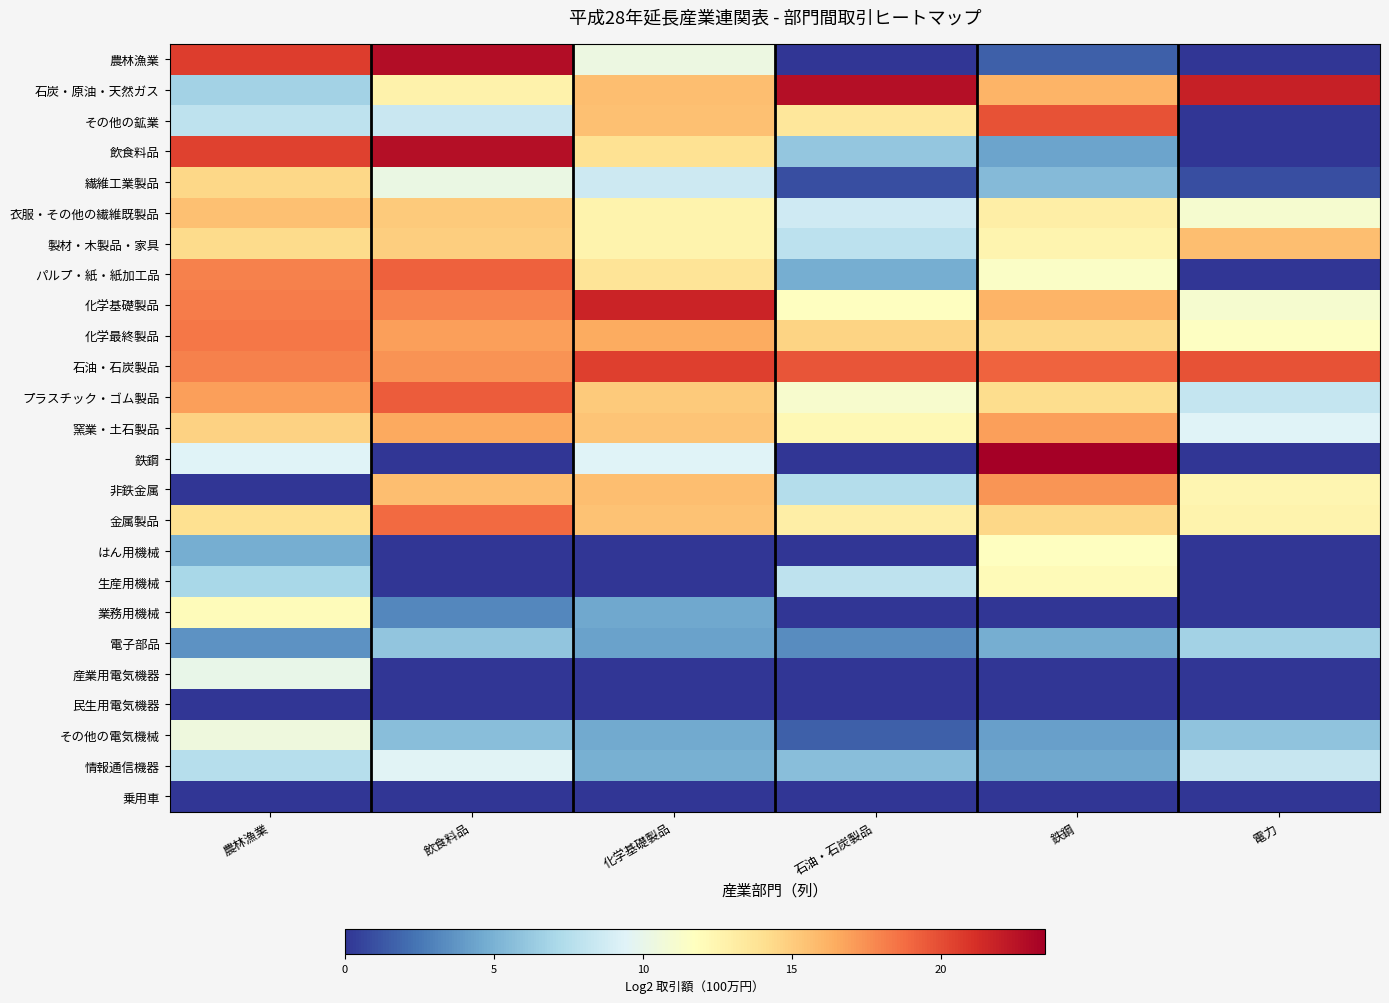

Reading left to right, list all the values displayed in this chart.

農林漁業: 農林漁業=20.6	飲食料品=22.8	化学基礎製品=10.3	石油・石炭製品=0.0	鉄鋼=1.6	電力=0.0
石炭・原油・天然ガス: 農林漁業=6.8	飲食料品=12.7	化学基礎製品=15.7	石油・石炭製品=22.8	鉄鋼=16.1	電力=21.9
その他の鉱業: 農林漁業=8.0	飲食料品=8.4	化学基礎製品=15.6	石油・石炭製品=13.5	鉄鋼=19.8	電力=0.0
飲食料品: 農林漁業=20.4	飲食料品=22.7	化学基礎製品=13.9	石油・石炭製品=6.1	鉄鋼=4.4	電力=0.0
繊維工業製品: 農林漁業=14.5	飲食料品=10.2	化学基礎製品=8.6	石油・石炭製品=1.0	鉄鋼=5.4	電力=1.0
衣服・その他の繊維既製品: 農林漁業=15.6	飲食料品=15.1	化学基礎製品=12.6	石油・石炭製品=8.7	鉄鋼=13.0	電力=11.1
製材・木製品・家具: 農林漁業=14.3	飲食料品=14.9	化学基礎製品=12.7	石油・石炭製品=7.9	鉄鋼=12.5	電力=15.7
パルプ・紙・紙加工品: 農林漁業=18.0	飲食料品=19.2	化学基礎製品=13.8	石油・石炭製品=4.8	鉄鋼=11.4	電力=0.0
化学基礎製品: 農林漁業=18.2	飲食料品=17.9	化学基礎製品=21.8	石油・石炭製品=11.7	鉄鋼=16.1	電力=11.1
化学最終製品: 農林漁業=18.4	飲食料品=16.9	化学基礎製品=16.5	石油・石炭製品=14.6	鉄鋼=14.4	電力=11.6
石油・石炭製品: 農林漁業=18.1	飲食料品=17.4	化学基礎製品=20.5	石油・石炭製品=19.7	鉄鋼=19.2	電力=19.7
プラスチック・ゴム製品: 農林漁業=16.9	飲食料品=19.4	化学基礎製品=15.1	石油・石炭製品=11.1	鉄鋼=14.2	電力=8.2
窯業・土石製品: 農林漁業=14.7	飲食料品=16.6	化学基礎製品=15.4	石油・石炭製品=12.3	鉄鋼=16.9	電力=9.4
鉄鋼: 農林漁業=9.4	飲食料品=0.0	化学基礎製品=9.4	石油・石炭製品=0.0	鉄鋼=23.5	電力=0.0
非鉄金属: 農林漁業=0.0	飲食料品=15.7	化学基礎製品=15.7	石油・石炭製品=7.4	鉄鋼=17.3	電力=12.5
金属製品: 農林漁業=14.0	飲食料品=18.9	化学基礎製品=15.5	石油・石炭製品=13.0	鉄鋼=14.4	電力=12.6
はん用機械: 農林漁業=4.8	飲食料品=0.0	化学基礎製品=0.0	石油・石炭製品=0.0	鉄鋼=11.7	電力=0.0
生産用機械: 農林漁業=7.0	飲食料品=0.0	化学基礎製品=0.0	石油・石炭製品=7.9	鉄鋼=12.1	電力=0.0
業務用機械: 農林漁業=12.0	飲食料品=3.2	化学基礎製品=4.5	石油・石炭製品=0.0	鉄鋼=0.0	電力=0.0
電子部品: 農林漁業=3.6	飲食料品=6.0	化学基礎製品=4.2	石油・石炭製品=3.3	鉄鋼=4.9	電力=6.8
産業用電気機器: 農林漁業=10.0	飲食料品=0.0	化学基礎製品=0.0	石油・石炭製品=0.0	鉄鋼=0.0	電力=0.0
民生用電気機器: 農林漁業=0.0	飲食料品=0.0	化学基礎製品=0.0	石油・石炭製品=0.0	鉄鋼=0.0	電力=0.0
その他の電気機械: 農林漁業=10.5	飲食料品=5.7	化学基礎製品=4.6	石油・石炭製品=1.6	鉄鋼=4.2	電力=6.0
情報通信機器: 農林漁業=7.6	飲食料品=9.5	化学基礎製品=4.9	石油・石炭製品=5.6	鉄鋼=4.6	電力=8.3
乗用車: 農林漁業=0.0	飲食料品=0.0	化学基礎製品=0.0	石油・石炭製品=0.0	鉄鋼=0.0	電力=0.0